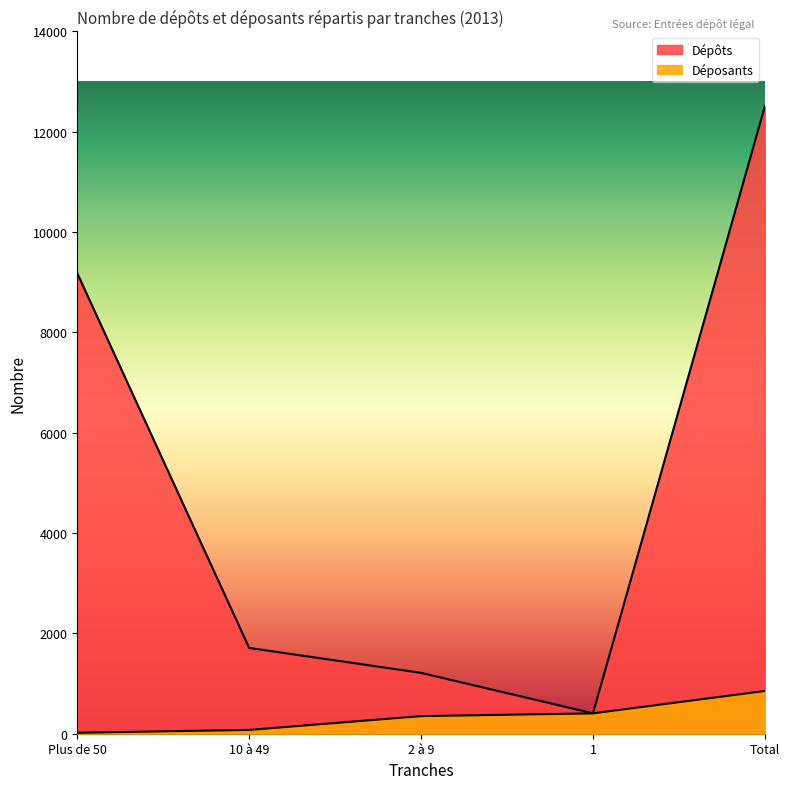

How many lines are shown in the chart?

2